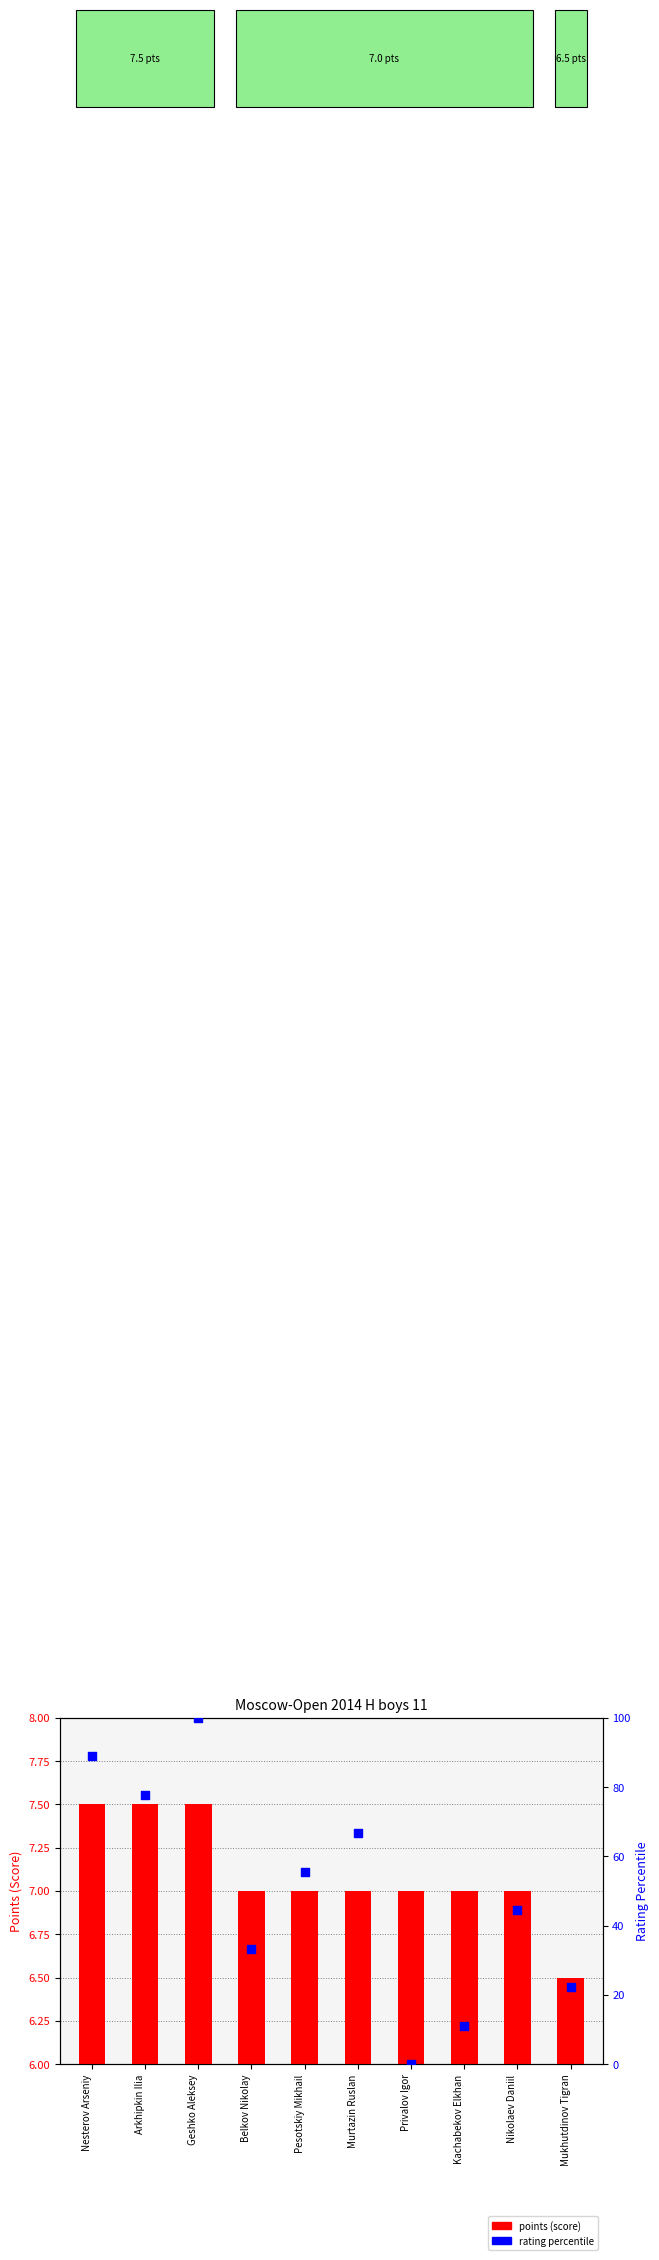

What are all the series names shown in the legend?

points (score), rating percentile